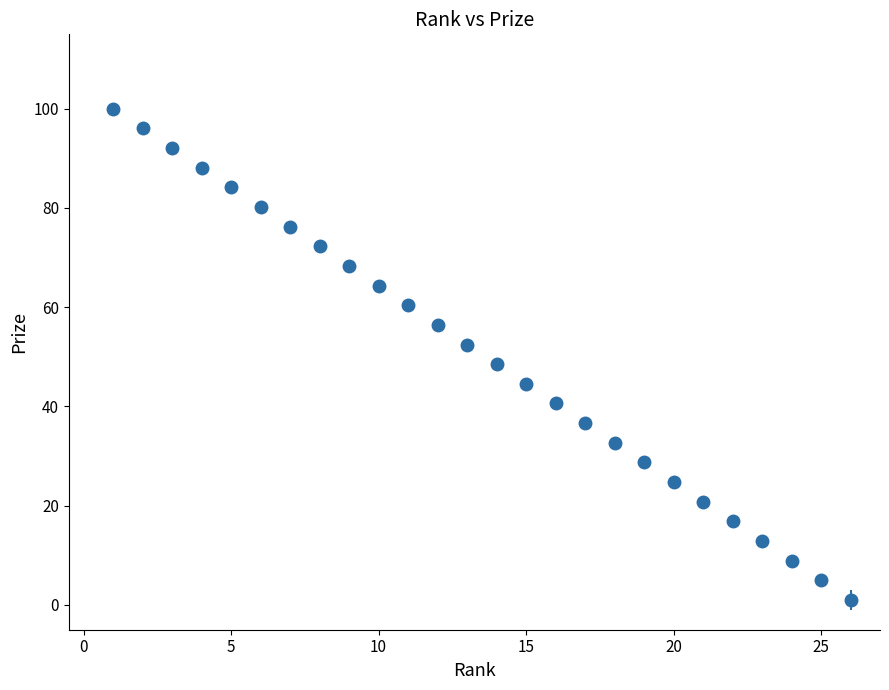

What is the greatest value displayed?

100.0